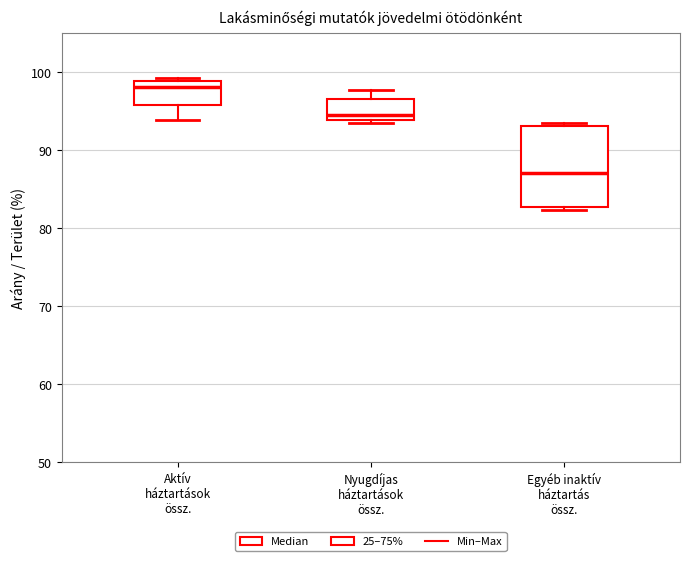

Reading left to right, transcribe this box plot: for each box, give where its median line is, the range the box spans, and where its two whiskers end, as read against the y-axis. The values are not printed on the chart, so give them approximately, as read against the axis.

Aktív háztartások össz.: median 98, box 96 to 99, whiskers 94 to 99 (just above the box's upper edge)
Nyugdíjas háztartások össz.: median 95, box 94 to 96, whiskers 93 to 98
Egyéb inaktív háztartás össz.: median 87, box 83 to 93, whiskers 82 to 93 (just above the box's upper edge)